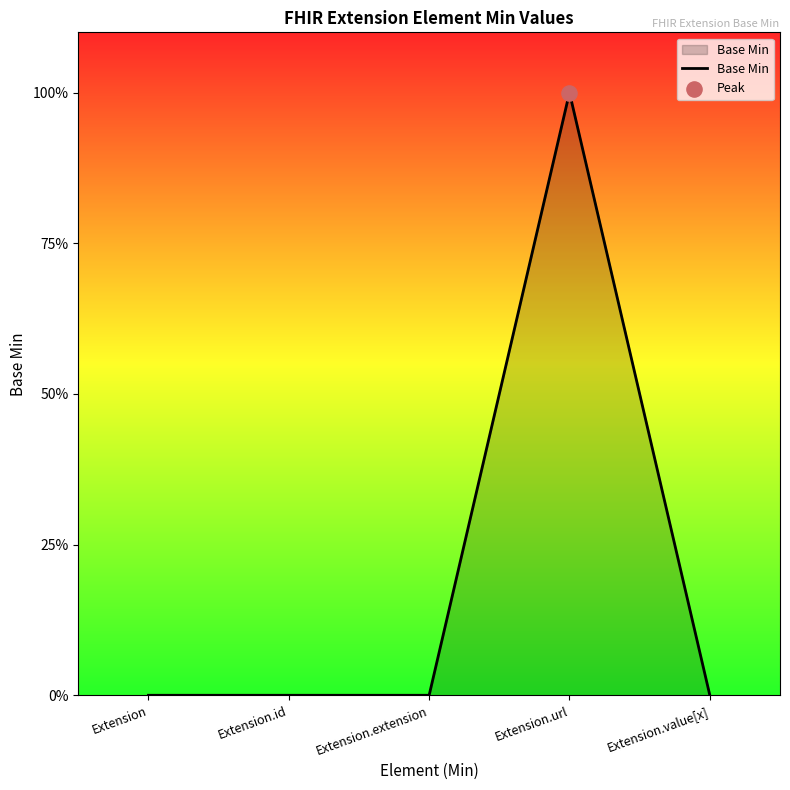

Between Extension.value[x] and Extension.id, which is larger?

Extension.value[x]